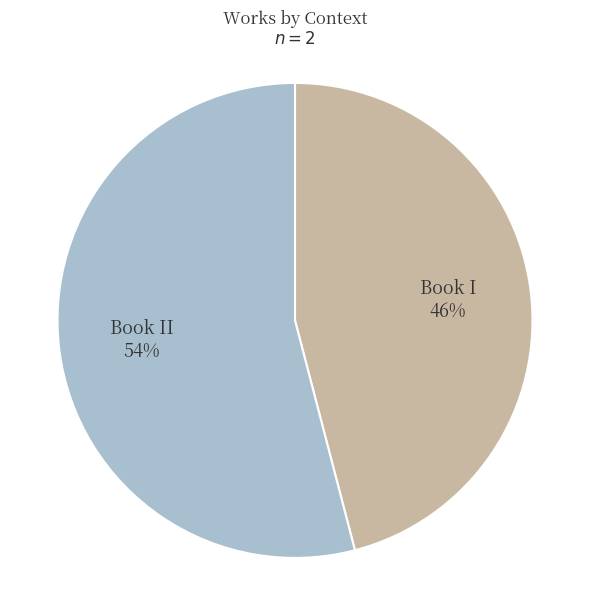

Which category accounts for the majority?

Book II